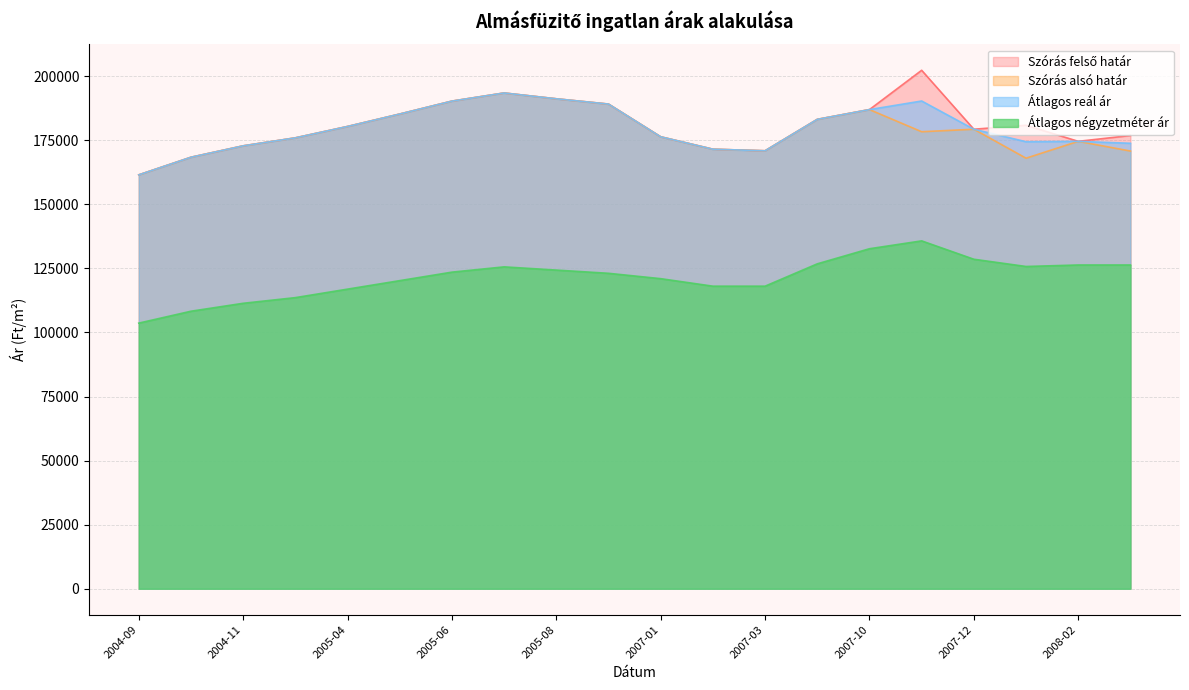

Reading right to left, extract all data points from this chart.

Átlagos négyzetméter ár: 2008-03=126341	2008-02=126341	2008-01=125757	2007-12=128583	2007-11=135751	2007-10=132684	2007-04=126791	2007-03=118072	2007-02=118072	2007-01=121003	2005-09=123097	2005-08=124353	2005-07=125609	2005-06=123550	2005-05=120234	2005-04=116919	2004-12=113604	2004-11=111394	2004-10=108299	2004-09=103658
Szórás alsó határ: 2008-03=170802	2008-02=174597	2008-01=168015	2007-12=179319	2007-11=178344	2007-10=186983	2007-04=183170	2007-03=170909	2007-02=171526	2007-01=176363	2005-09=189133	2005-08=191196	2005-07=193463	2005-06=190292	2005-05=185249	2005-04=180393	2004-12=175953	2004-11=172833	2004-10=168385	2004-09=161509
Szórás felső határ: 2008-03=176872	2008-02=174597	2008-01=180871	2007-12=179319	2007-11=202326	2007-10=186983	2007-04=183170	2007-03=170909	2007-02=171526	2007-01=176363	2005-09=189133	2005-08=191196	2005-07=193463	2005-06=190292	2005-05=185249	2005-04=180393	2004-12=175953	2004-11=172833	2004-10=168385	2004-09=161509
Átlagos reál ár: 2008-03=173837	2008-02=174597	2008-01=174443	2007-12=179319	2007-11=190335	2007-10=186983	2007-04=183170	2007-03=170909	2007-02=171526	2007-01=176363	2005-09=189133	2005-08=191196	2005-07=193463	2005-06=190292	2005-05=185249	2005-04=180393	2004-12=175953	2004-11=172833	2004-10=168385	2004-09=161509